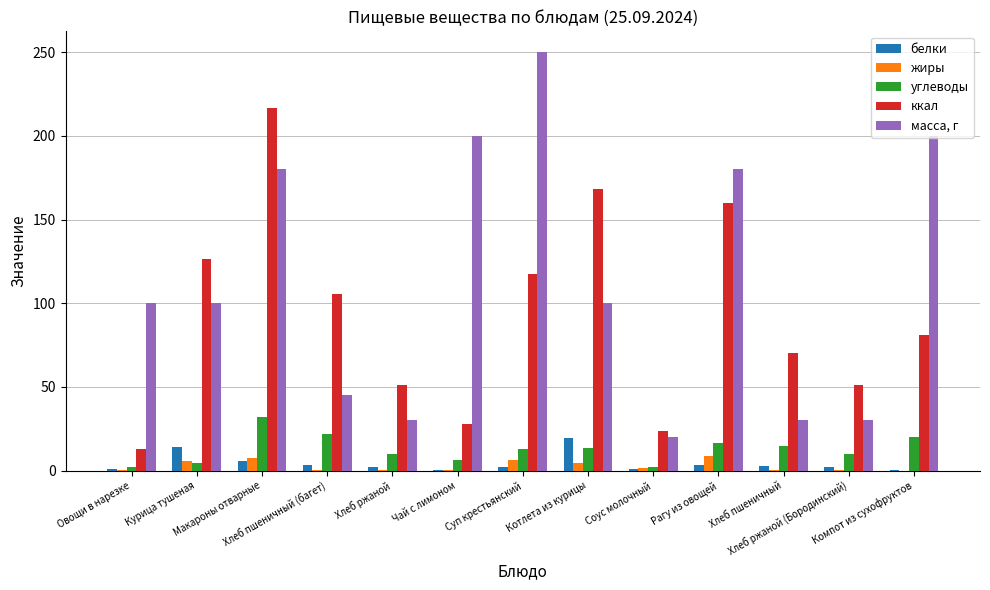

What is the maximum value for углеводы?

31.8